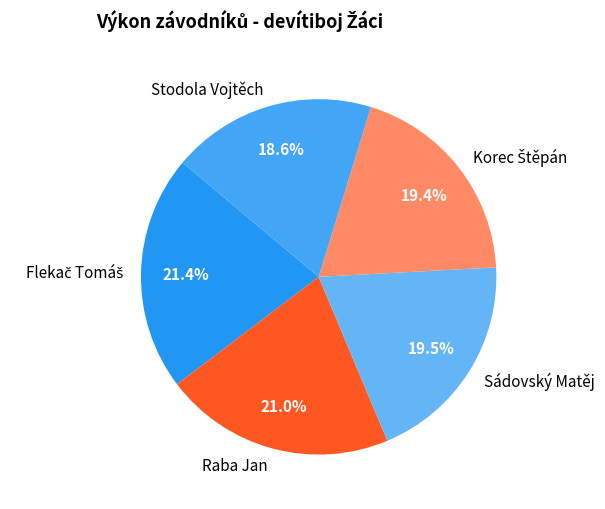

Is there any slice that represents more than half of the pie?

No